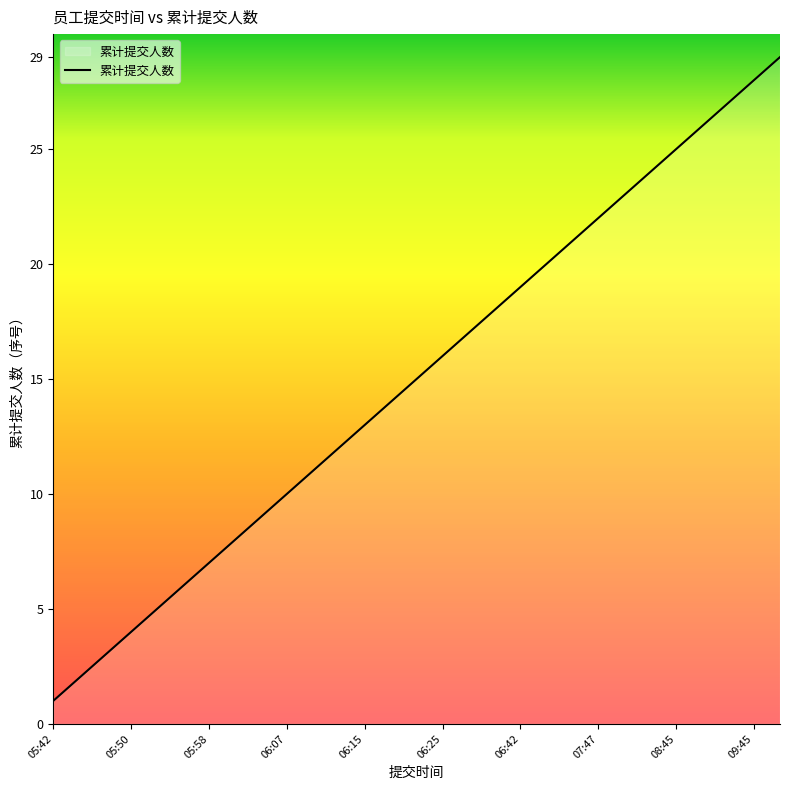

What is the greatest value displayed?

29